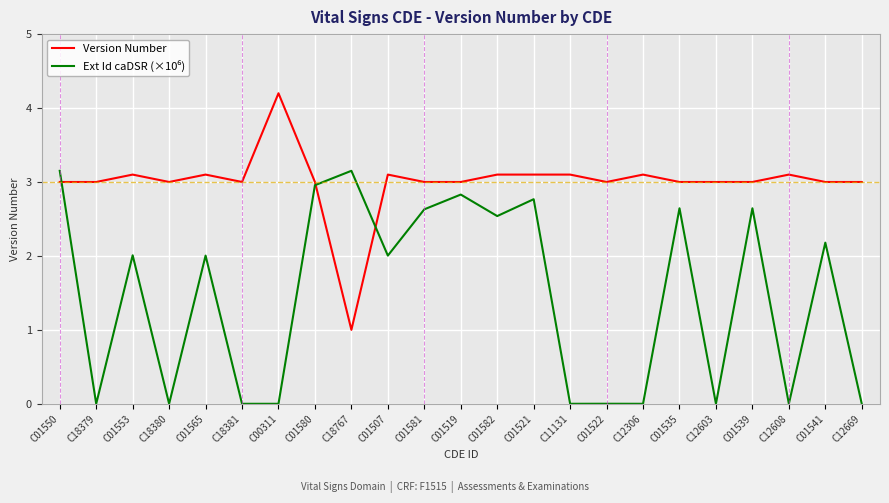

What position from the left is C12608?

21